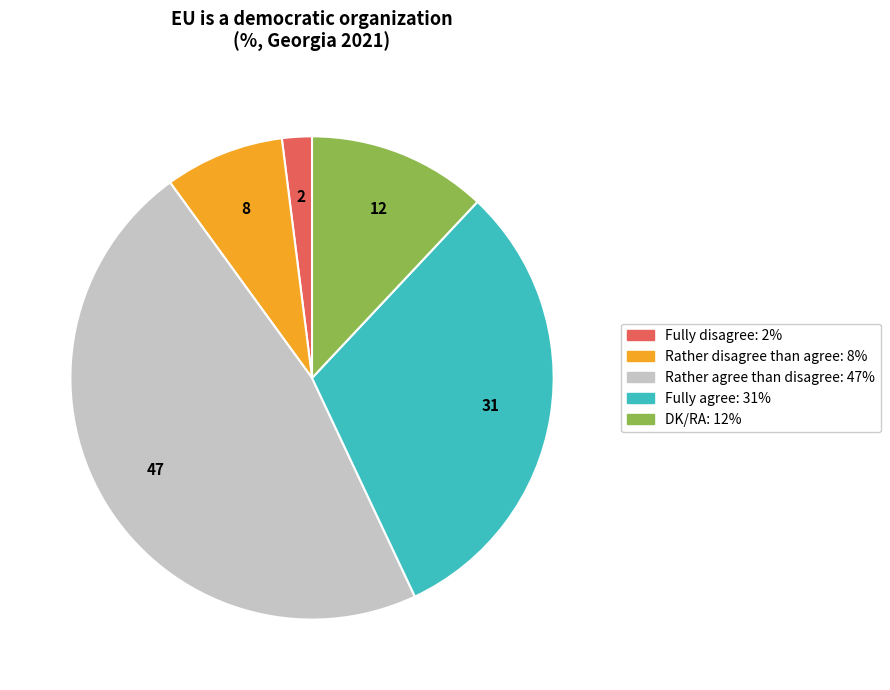

Between Fully disagree and Rather disagree than agree, which is larger?

Rather disagree than agree